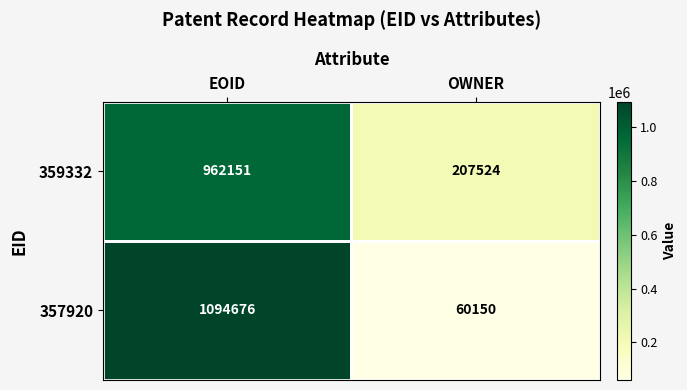

How many distinct data groups are displayed?

2